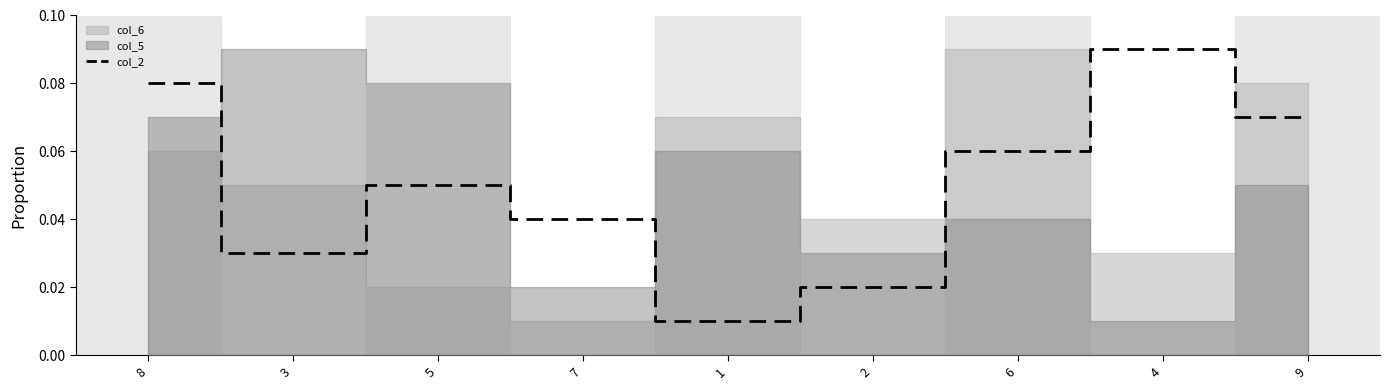

What is the sum of the values at 9 and 7?

0.1